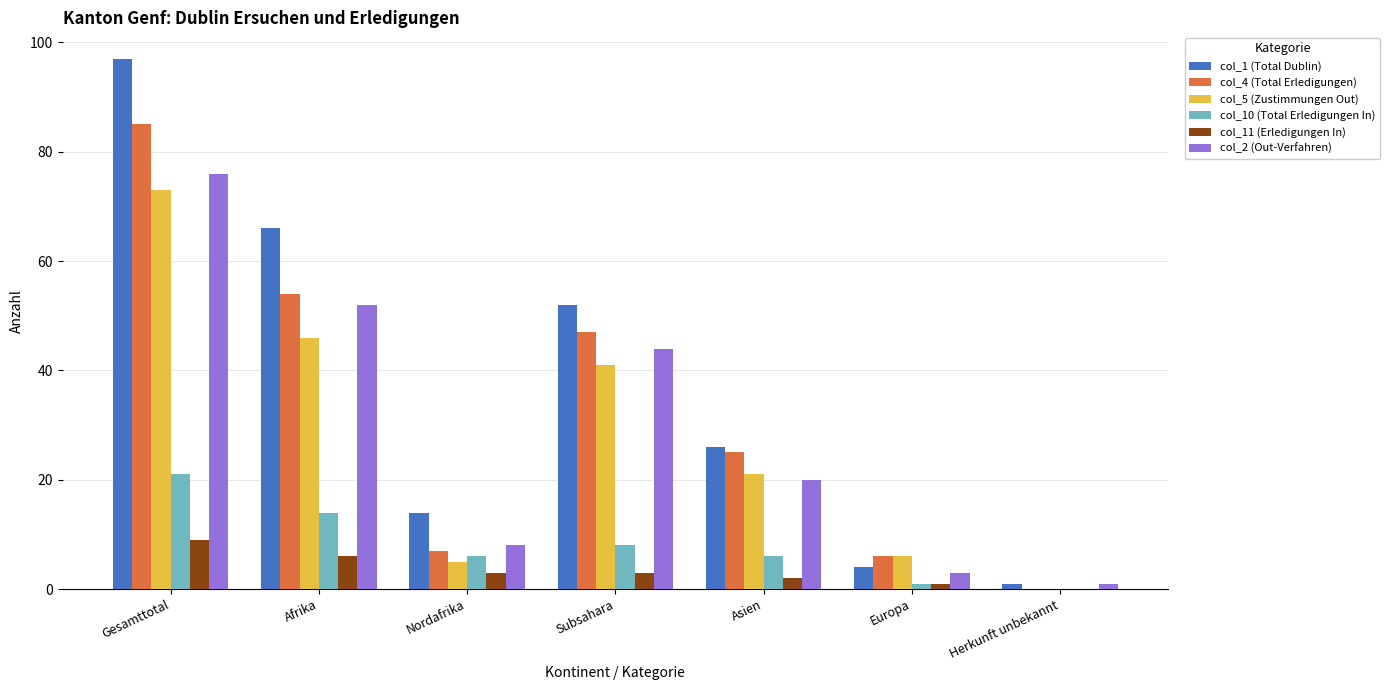

At which label is col_2 (Out-Verfahren) closest to 38?

Subsahara